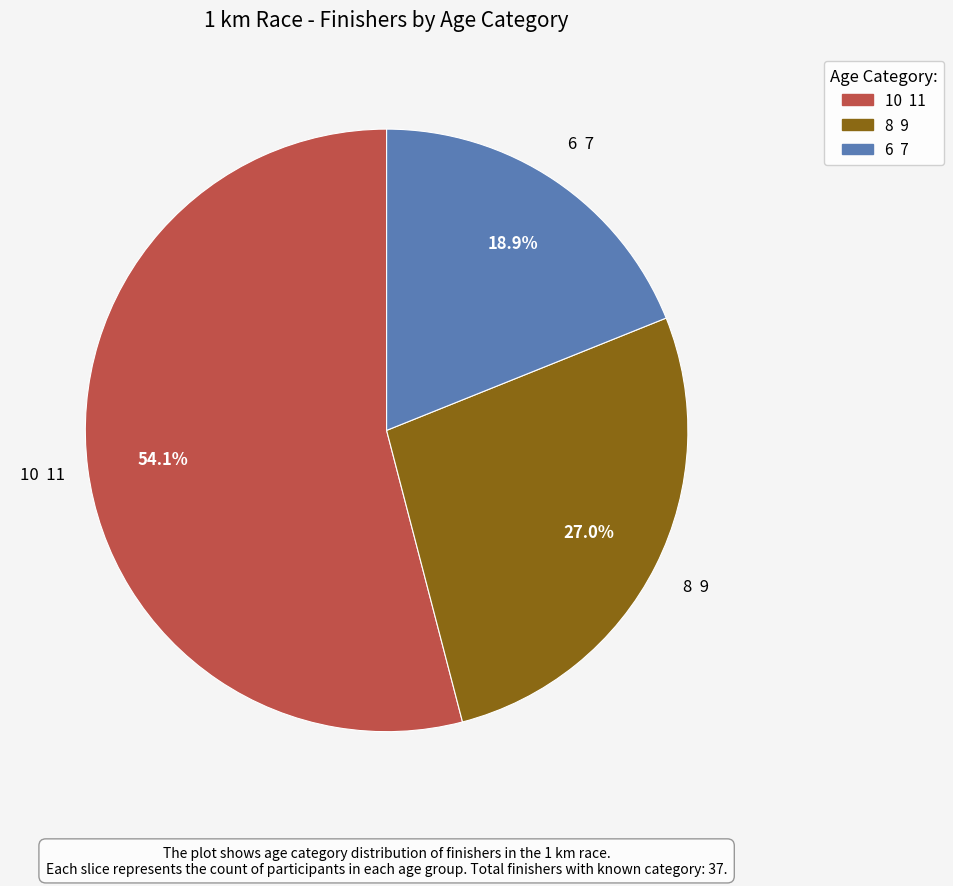

Rank the categories by value from lowest to highest.

6 7, 8 9, 10 11